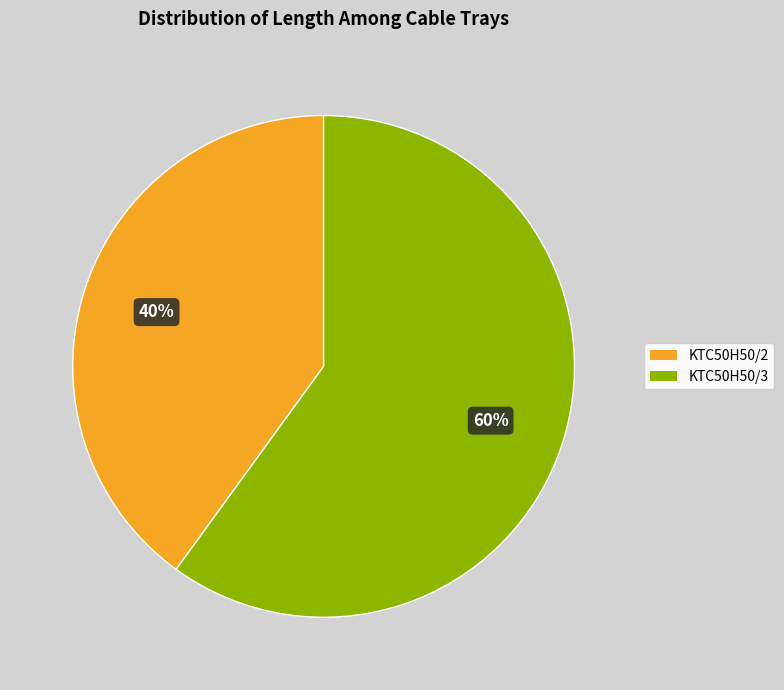

Rank the categories by value from lowest to highest.

KTC50H50/2, KTC50H50/3